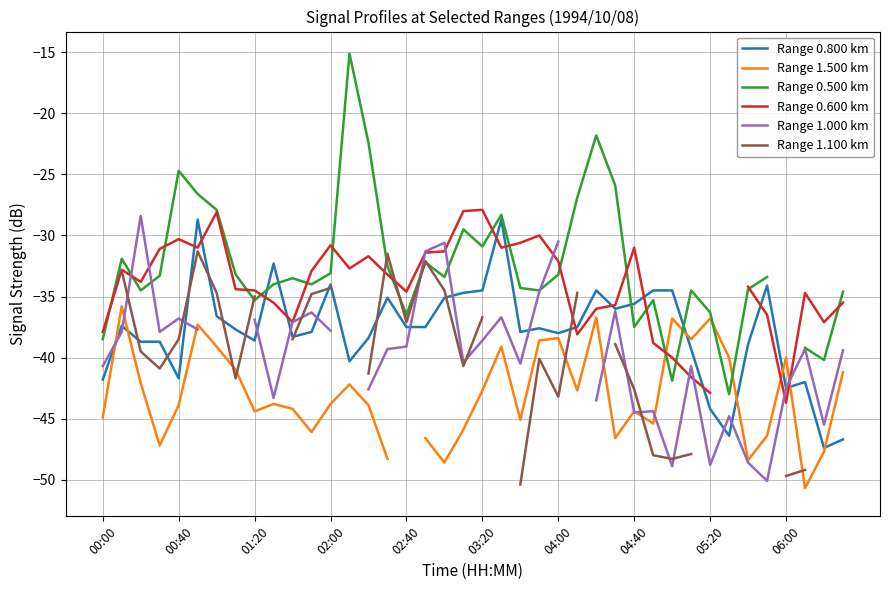

How many interior local valleys does the Range 0.600 km series have?

9